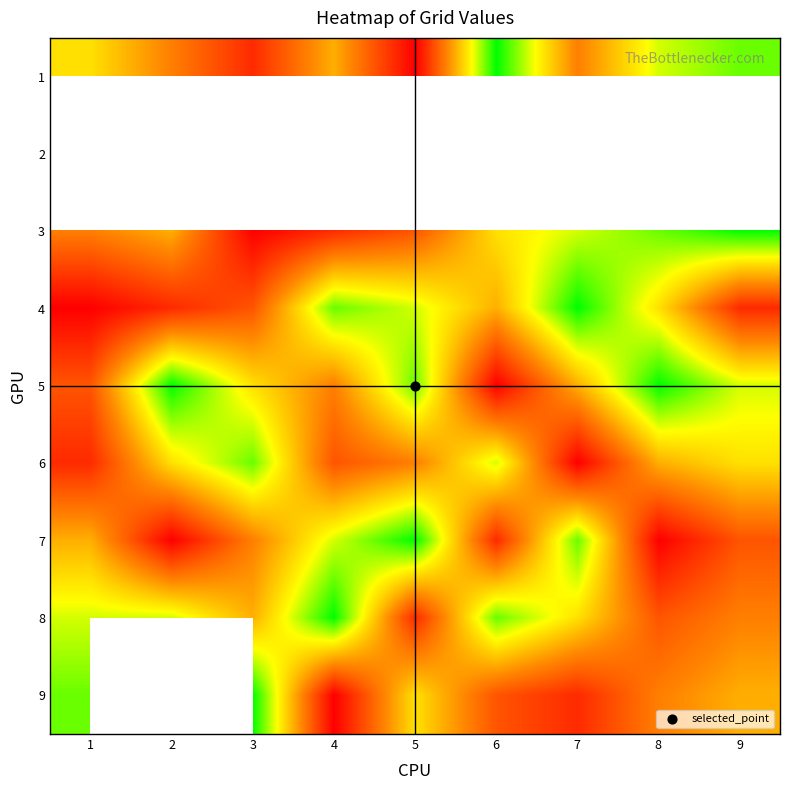

How many series are shown in this chart?

9